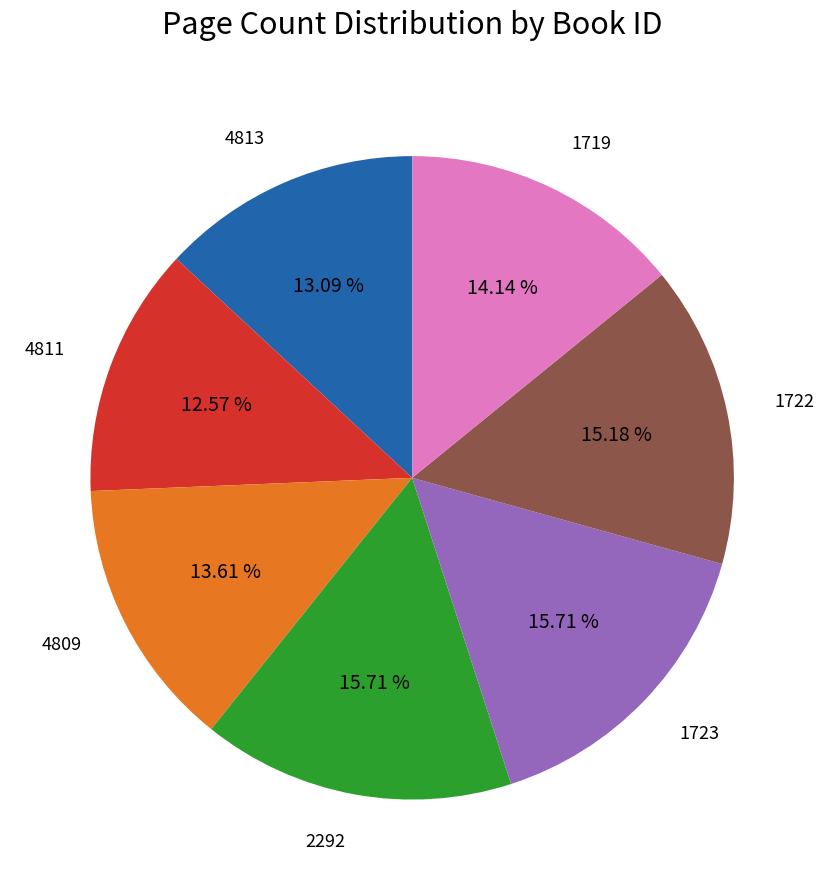

Does any single category account for the majority?

No